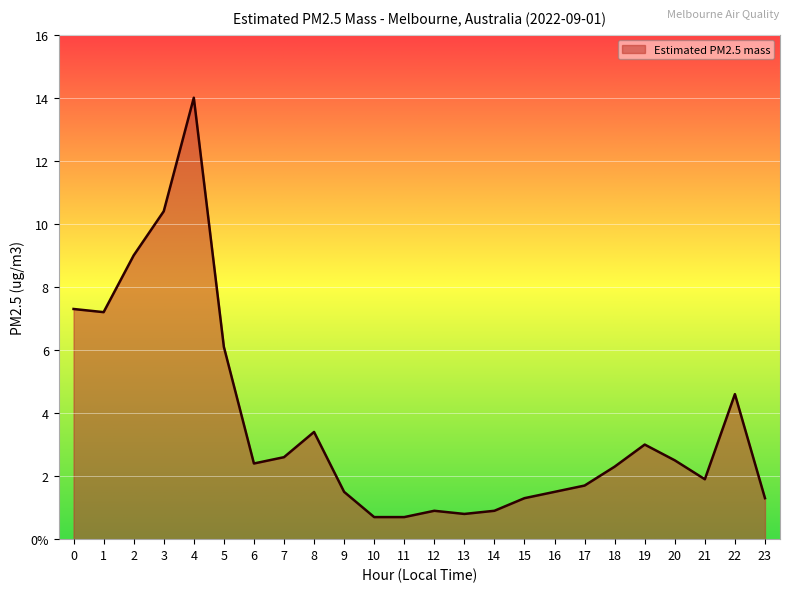

Rank the categories by value from highest to lowest.

4, 3, 2, 0, 1, 5, 22, 8, 19, 7, 20, 6, 18, 21, 17, 9, 16, 15, 23, 12, 14, 13, 10, 11